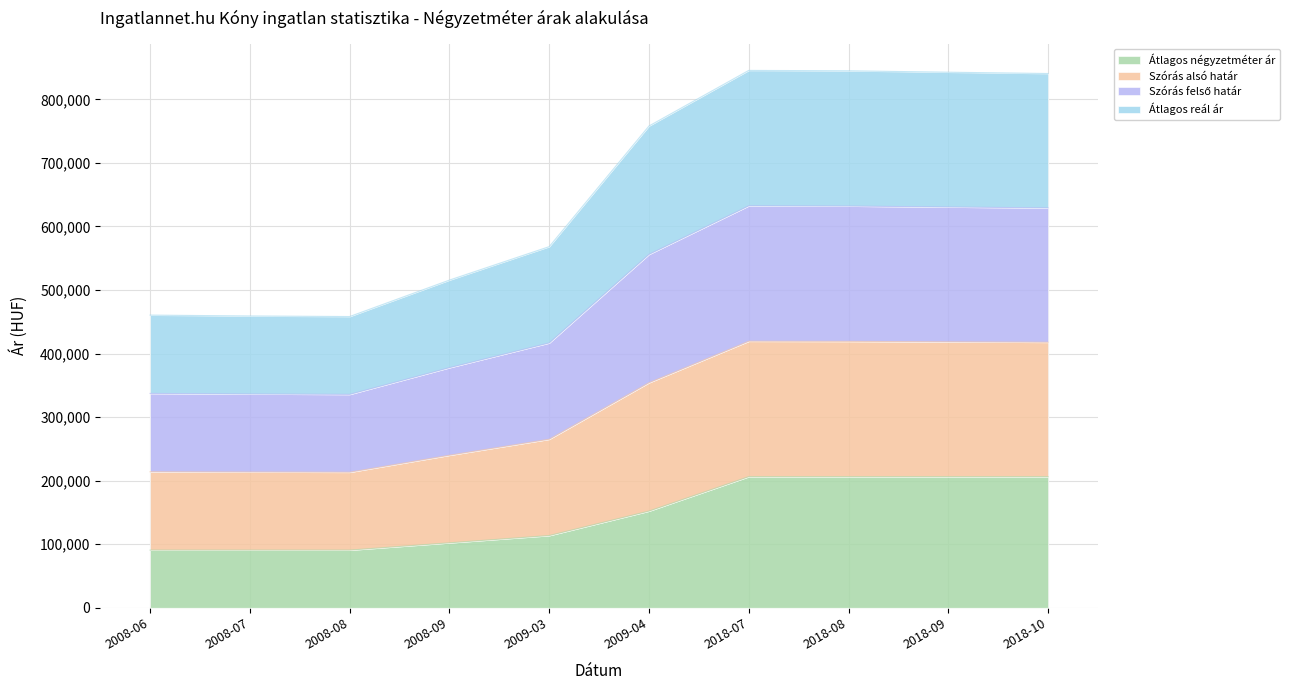

At which label does Szórás alsó határ reach its peak?

2018-07